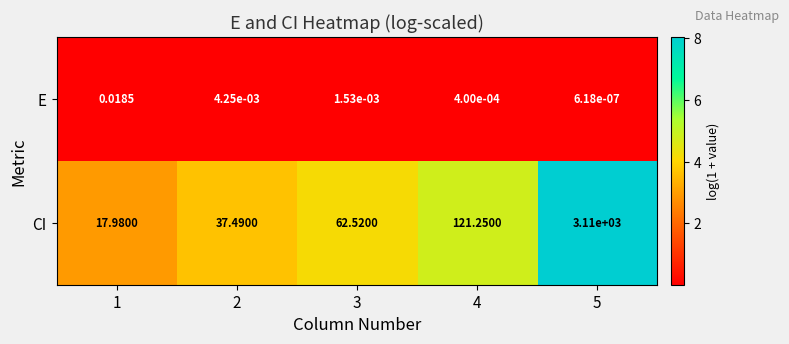

Is the value of CI at 5 greater than the value of E at 1?

Yes